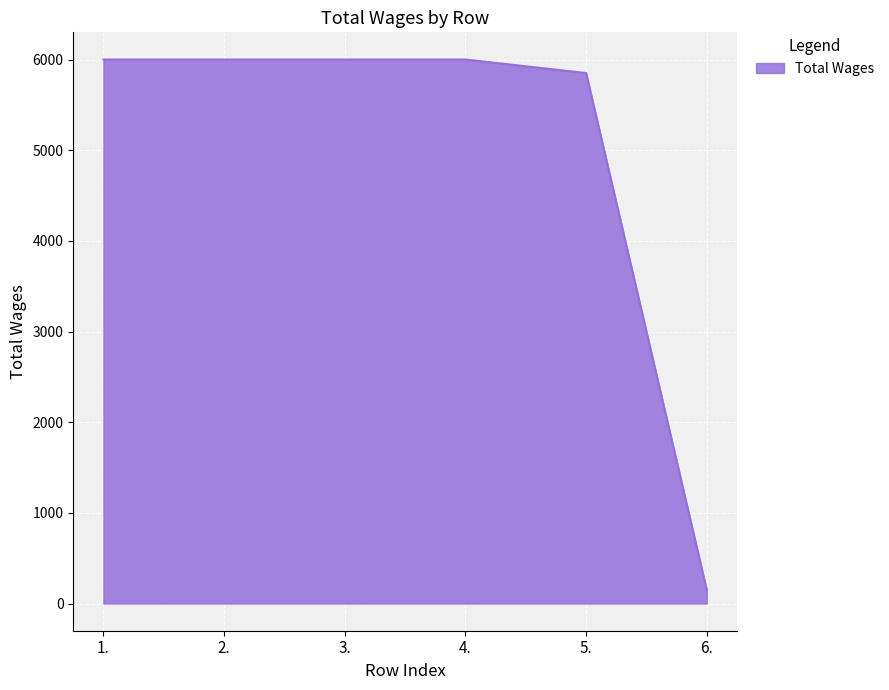

What is the maximum value shown in the chart?

6000